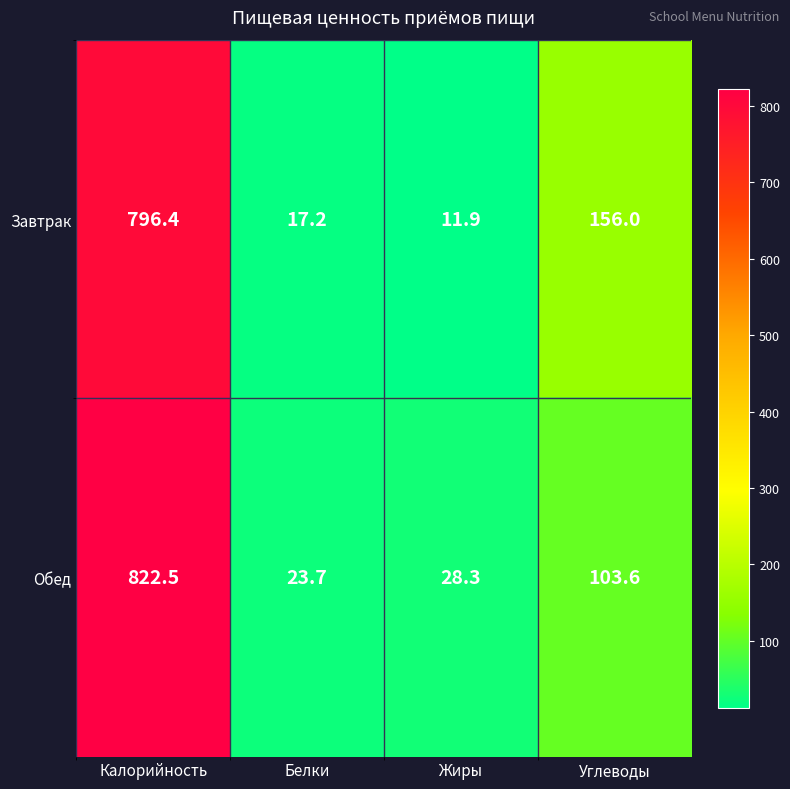

What is the total value across all series at Жиры?

40.2